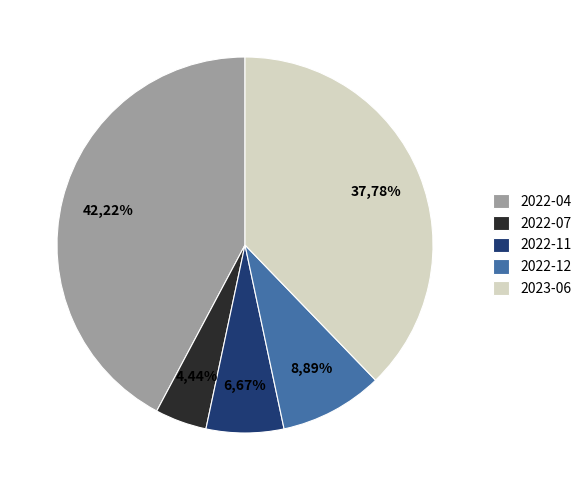

Count the number of slices in the pie.

5